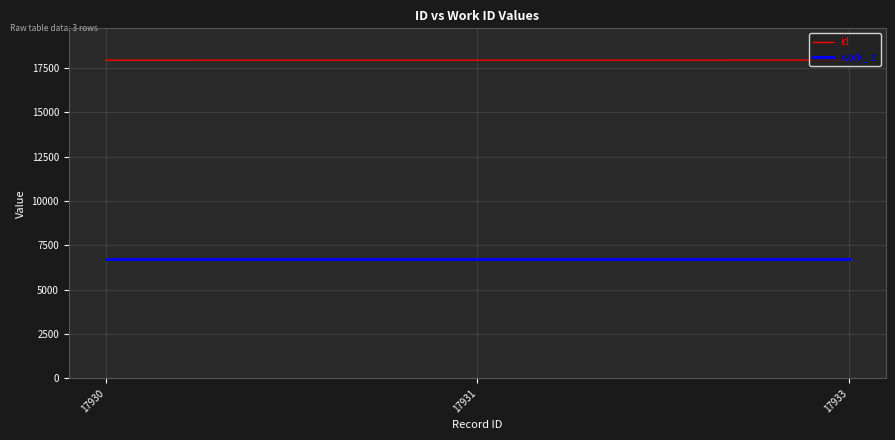

Rank the series by their maximum value, from highest to lowest.

id, work_id